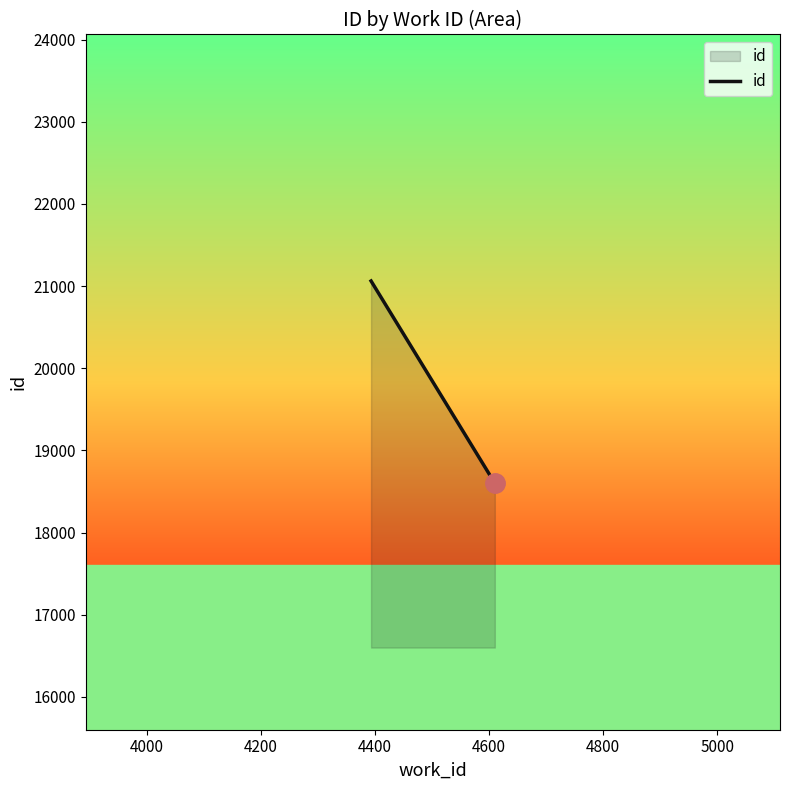

Does the chart have visible grid lines?

No